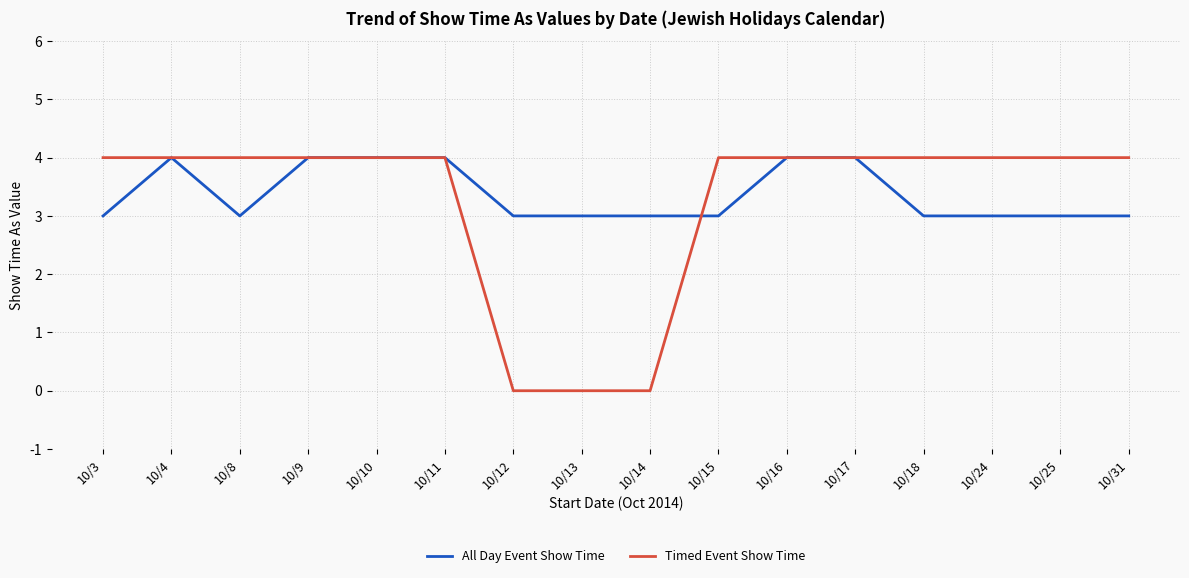

Between 10/14 and 10/18, which series saw the biggest shift?

Timed Event Show Time